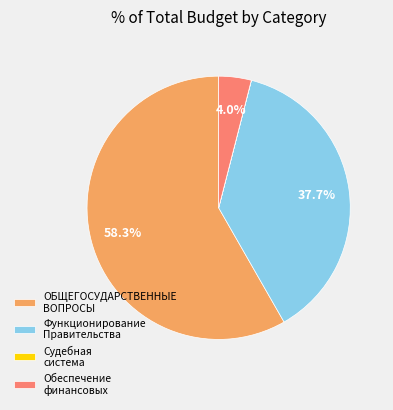

How much of the chart is everything except ОБЩЕГОСУДАРСТВЕННЫЕ ВОПРОСЫ?

41.7%